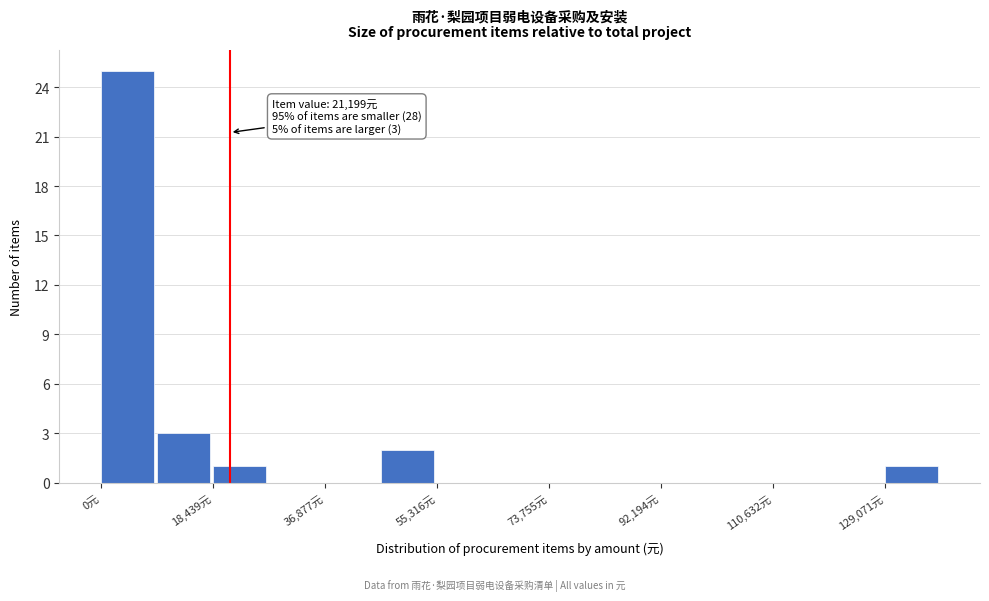

Which range on the x-axis has the tallest bar?

0 to 10000